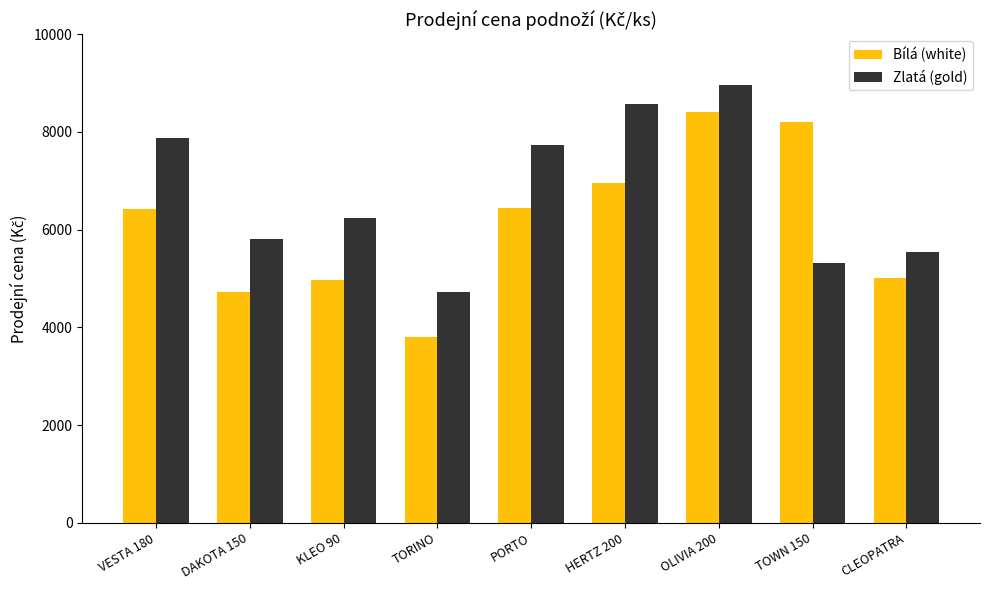

How many values in the Zlatá (gold) series are below 6244?

4